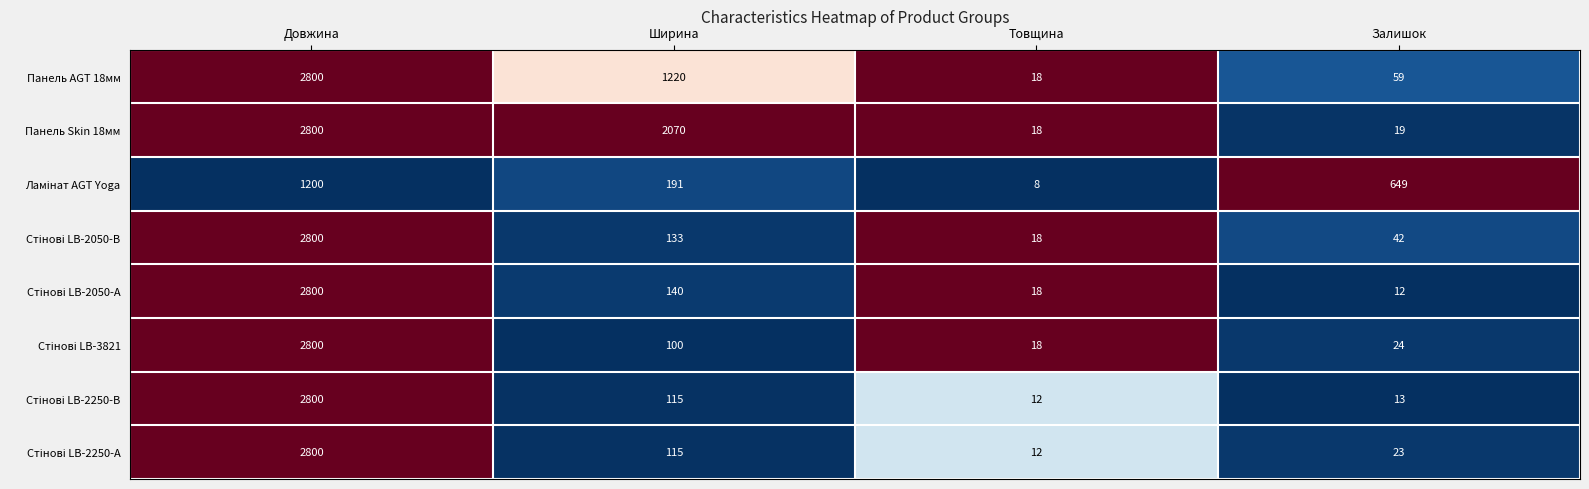

What is the sum of all Панель Skin 18мм values?

4907